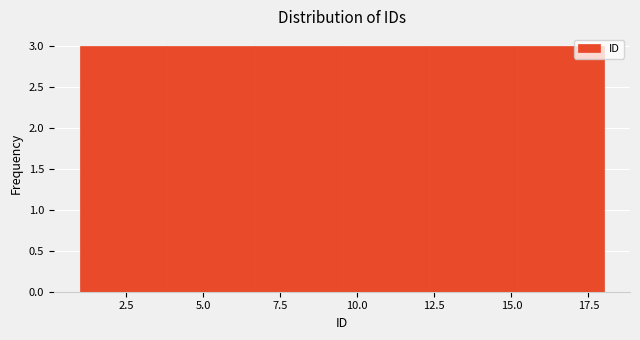

How tall is the bar that spans 4.0 to 6.5 on the x-axis? Neither the bar edges nor the heights are printed on the chart, so give them approximately, as read against the axes.

3